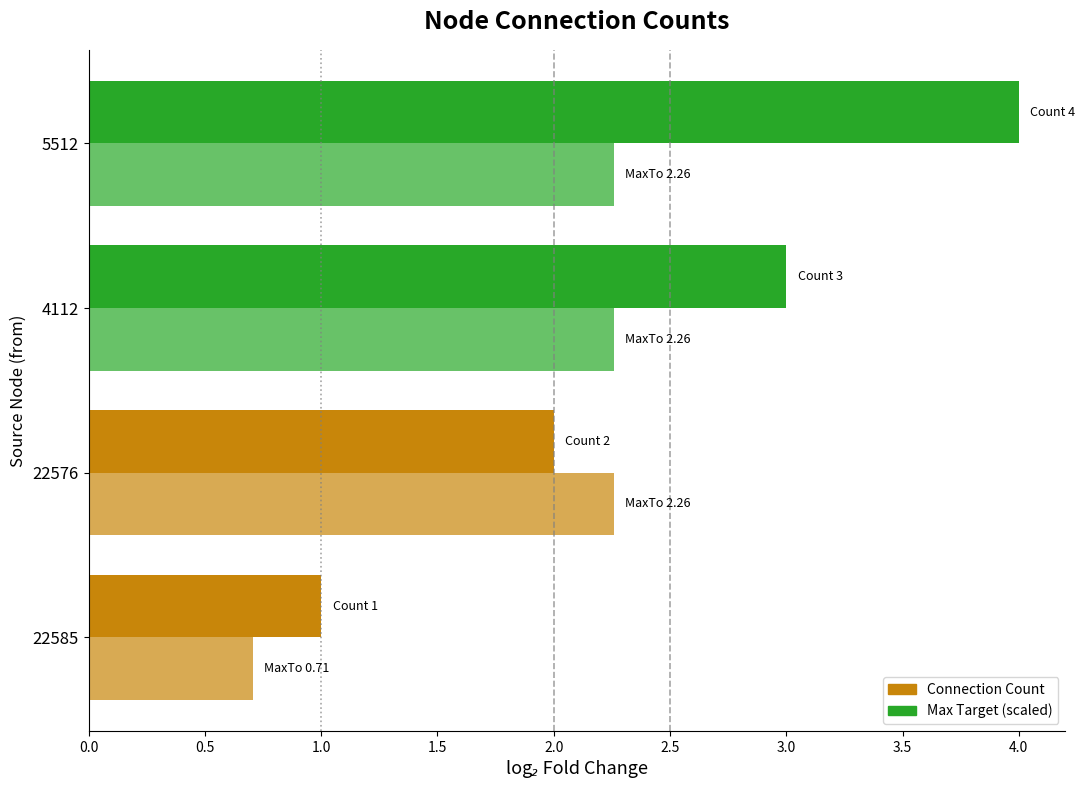

How many categories are shown in the chart?

4